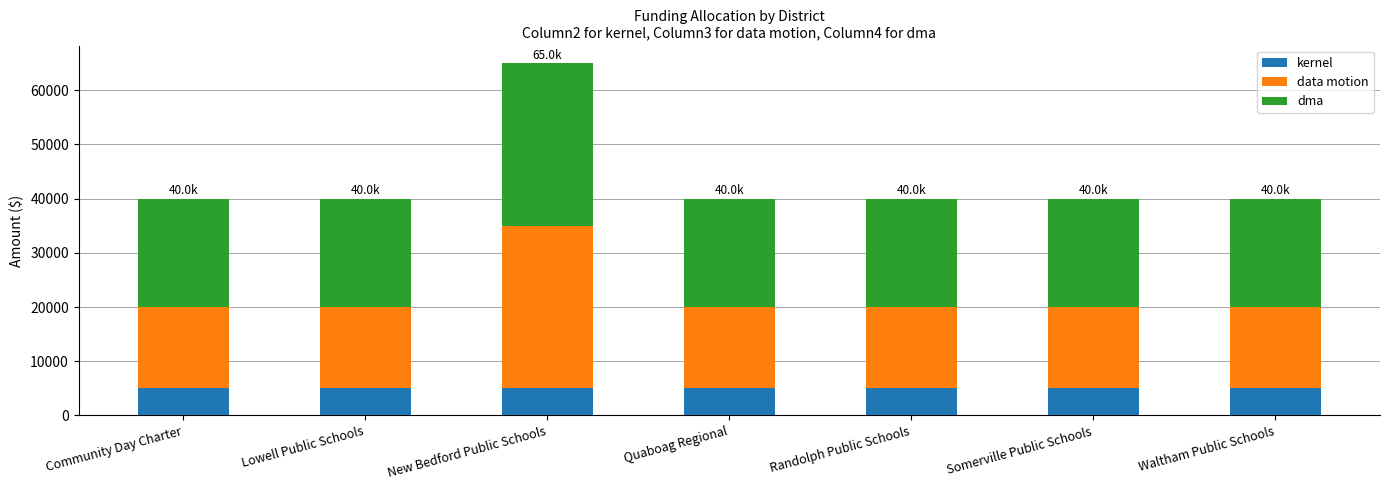

What is the lowest value of the kernel series?

5000